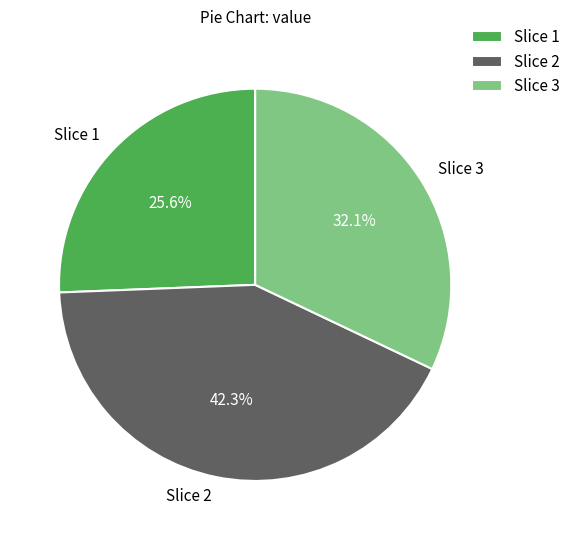

Is there a majority slice in this chart?

No